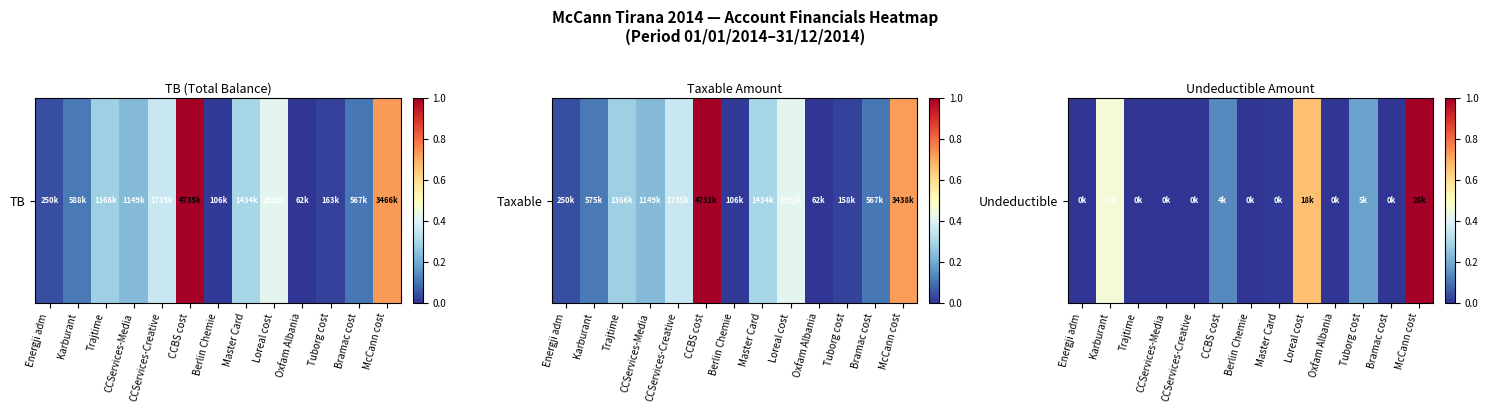

Rank the categories by value from lowest to highest.

Energji adm, Trajtime, CCServices-Media, CCServices-Creative, Berlin Chemie, Oxfam Albania, Bramac cost, Master Card, CCBS cost, Tuborg cost, Karburant, Loreal cost, McCann cost